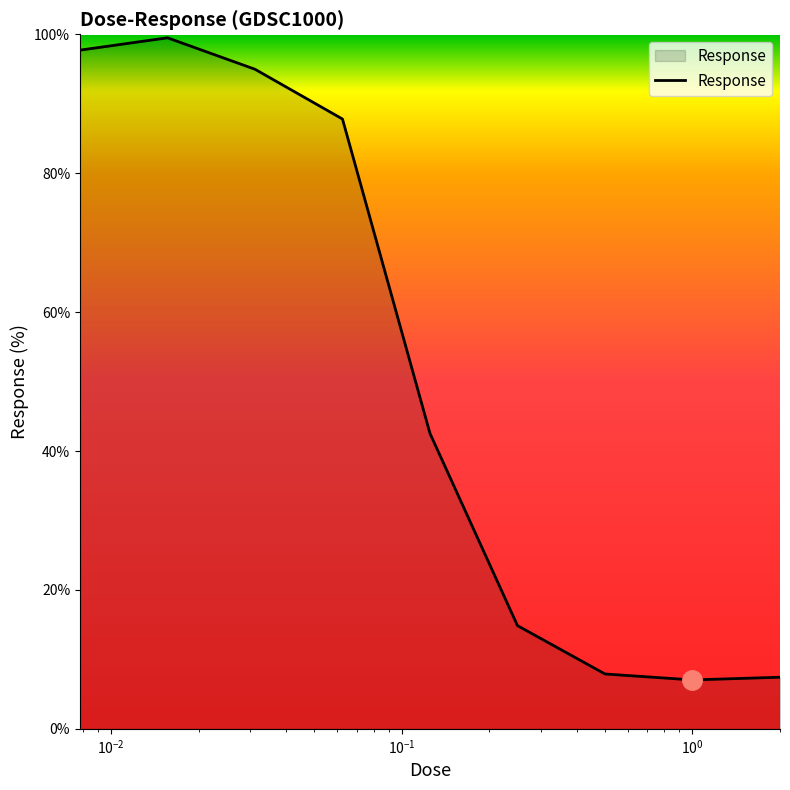

What is the greatest value displayed?

99.5